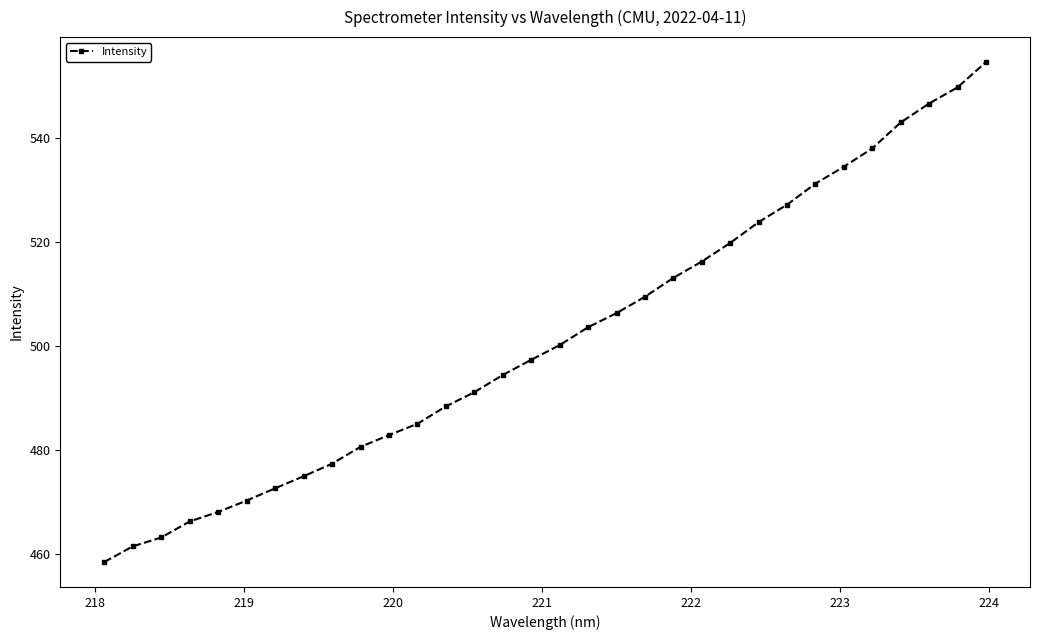

What is the greatest value displayed?

554.6